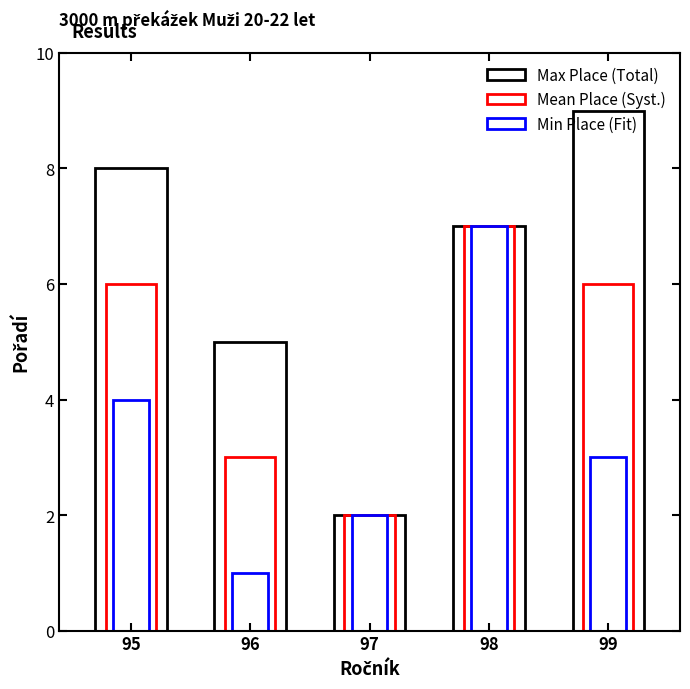

Rank the categories by Mean Place (Syst.) value from highest to lowest.

98, 95, 99, 96, 97